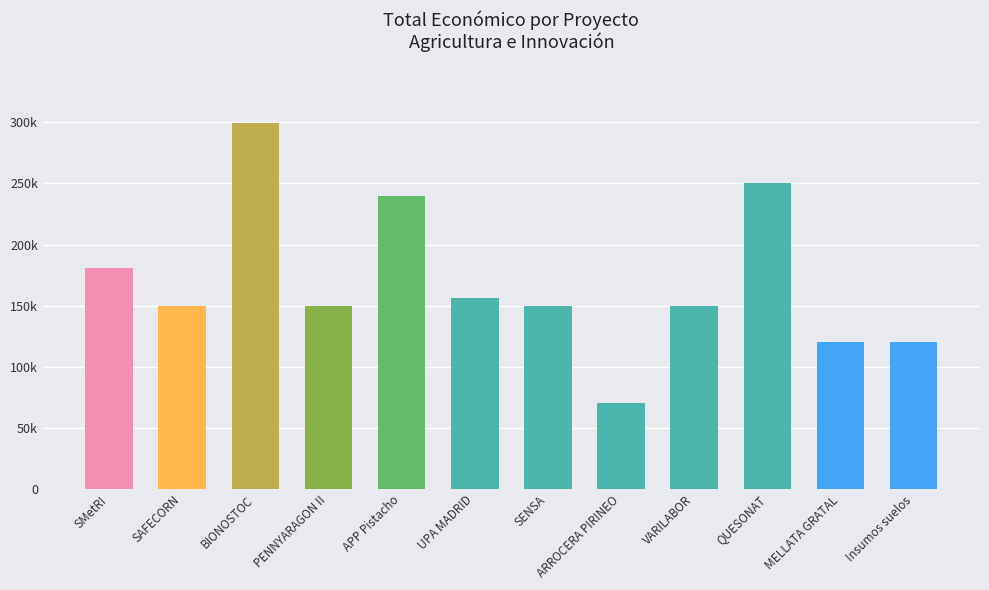

Does the chart contain stacked bars?

No